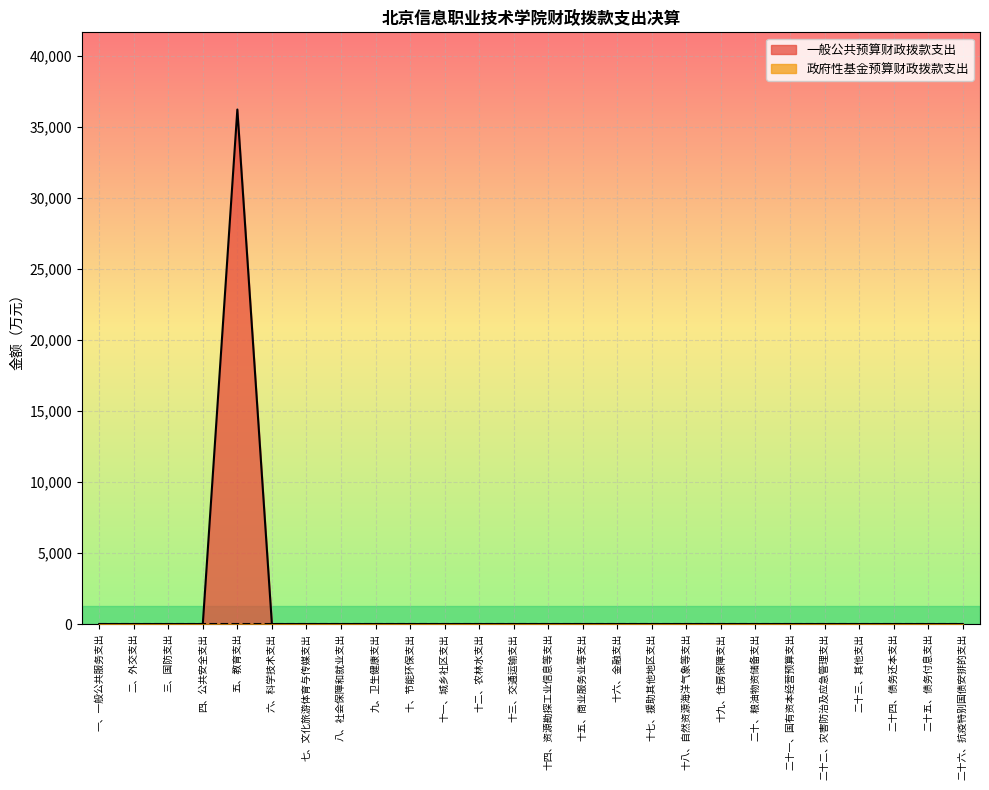

List the labels in order of value, smallest first.

一、一般公共服务支出, 二、外交支出, 三、国防支出, 四、公共安全支出, 六、科学技术支出, 七、文化旅游体育与传媒支出, 八、社会保障和就业支出, 九、卫生健康支出, 十、节能环保支出, 十一、城乡社区支出, 十二、农林水支出, 十三、交通运输支出, 十四、资源勘探工业信息等支出, 十五、商业服务业等支出, 十六、金融支出, 十七、援助其他地区支出, 十八、自然资源海洋气象等支出, 十九、住房保障支出, 二十、粮油物资储备支出, 二十一、国有资本经营预算支出, 二十二、灾害防治及应急管理支出, 二十三、其他支出, 二十四、债务还本支出, 二十五、债务付息支出, 二十六、抗疫特别国债安排的支出, 五、教育支出